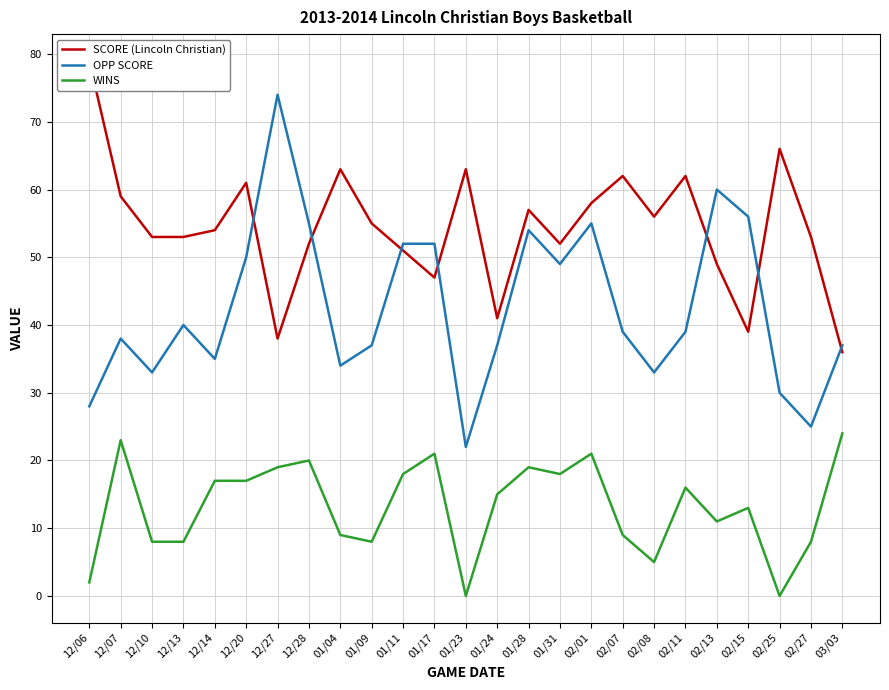

Reading left to right, what are all the values shown in this chart?

SCORE (Lincoln Christian): 12/06=79	12/07=59	12/10=53	12/13=53	12/14=54	12/20=61	12/27=38	12/28=52	01/04=63	01/09=55	01/11=51	01/17=47	01/23=63	01/24=41	01/28=57	01/31=52	02/01=58	02/07=62	02/08=56	02/11=62	02/13=49	02/15=39	02/25=66	02/27=53	03/03=36
OPP SCORE: 12/06=28	12/07=38	12/10=33	12/13=40	12/14=35	12/20=50	12/27=74	12/28=55	01/04=34	01/09=37	01/11=52	01/17=52	01/23=22	01/24=37	01/28=54	01/31=49	02/01=55	02/07=39	02/08=33	02/11=39	02/13=60	02/15=56	02/25=30	02/27=25	03/03=37
WINS: 12/06=2	12/07=23	12/10=8	12/13=8	12/14=17	12/20=17	12/27=19	12/28=20	01/04=9	01/09=8	01/11=18	01/17=21	01/23=0	01/24=15	01/28=19	01/31=18	02/01=21	02/07=9	02/08=5	02/11=16	02/13=11	02/15=13	02/25=0	02/27=8	03/03=24